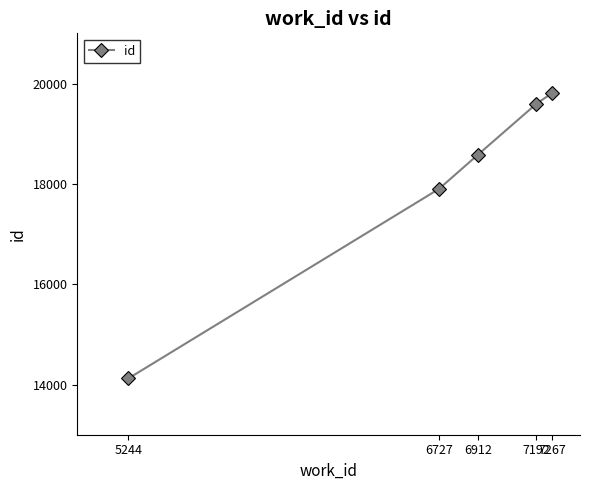

Which label corresponds to the smallest value in the chart?

5244